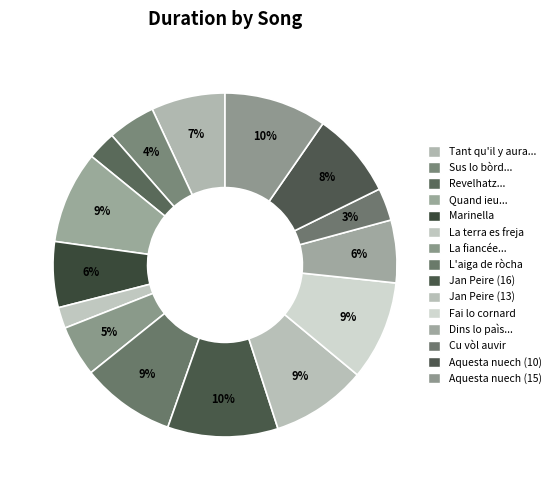

To the nearest percent, what is the difference between the largest and smallest slice percentages?

8%